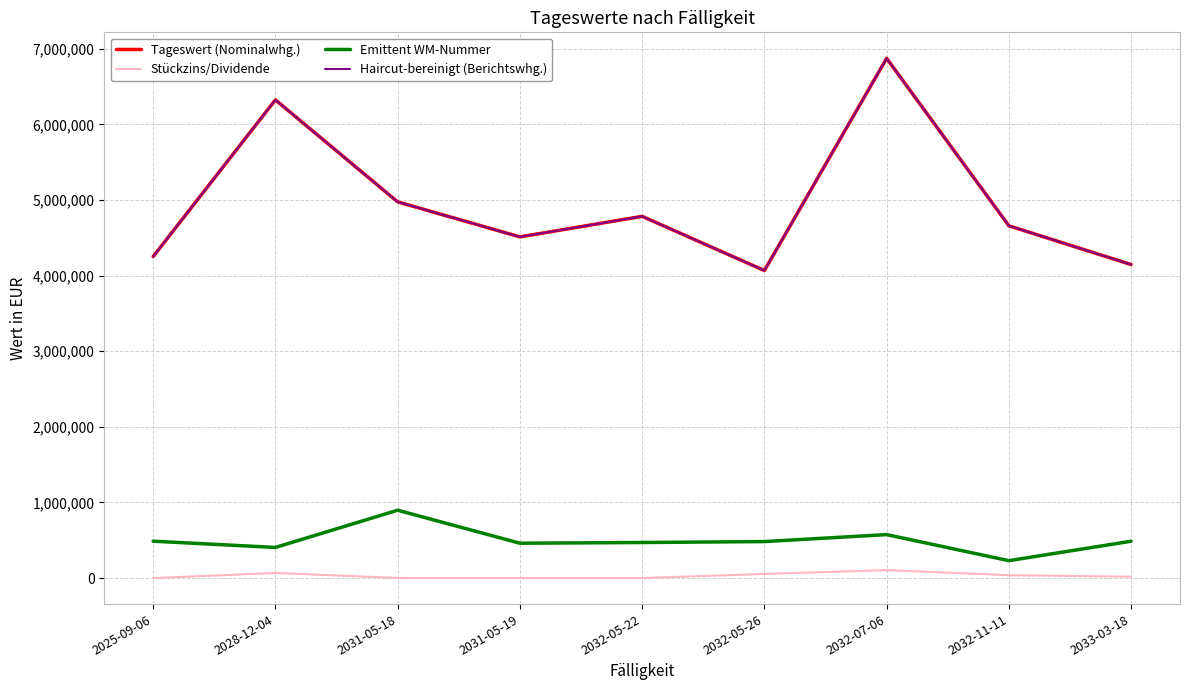

How many lines are shown in the chart?

4